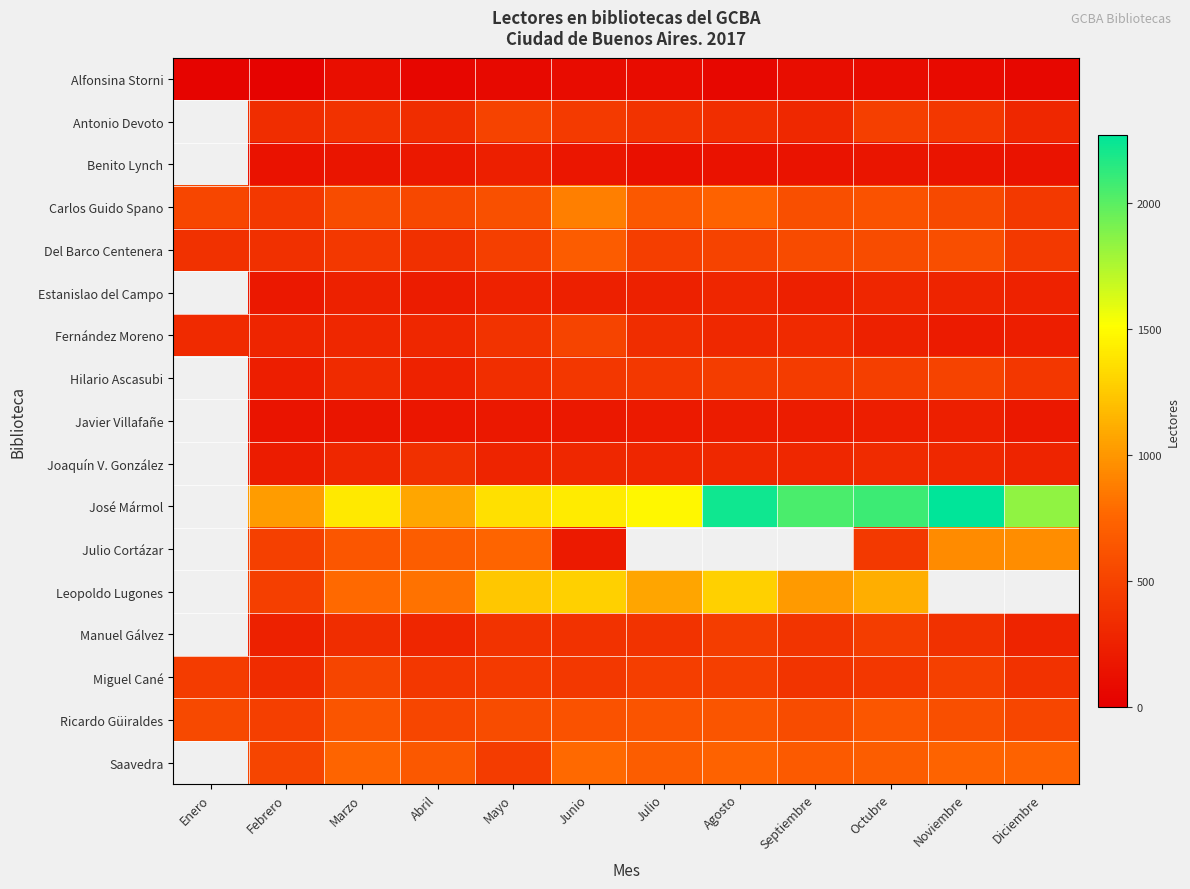

The value of Carlos Guido Spano at Septiembre is 185.1. True or false?

False